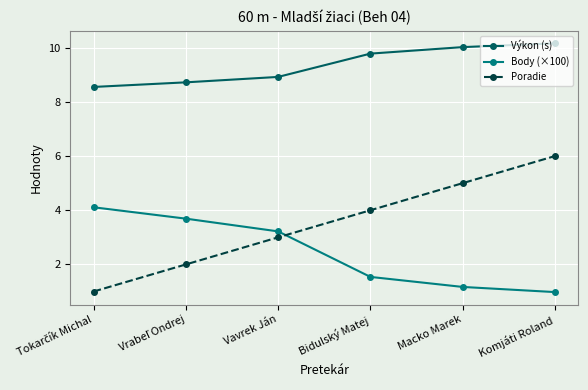

Rank the series by their maximum value, from lowest to highest.

Body (×100), Poradie, Výkon (s)